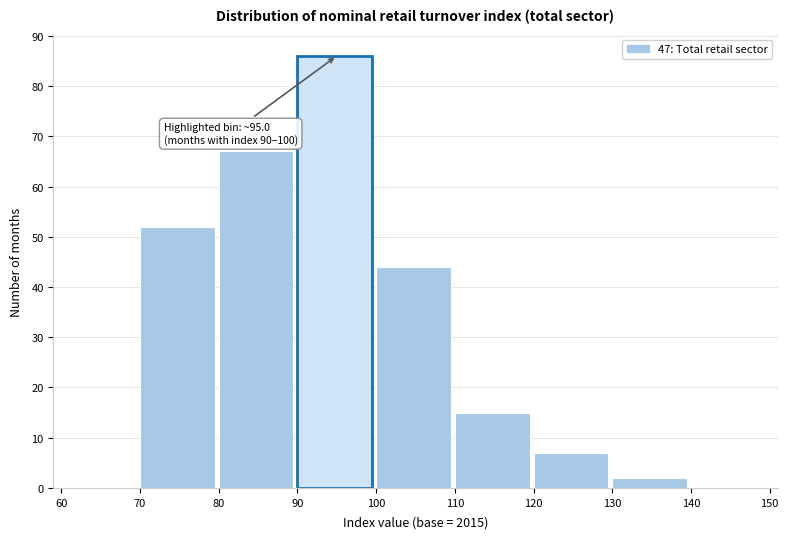

Over which range of the x-axis is the bar tallest?

90 to 100